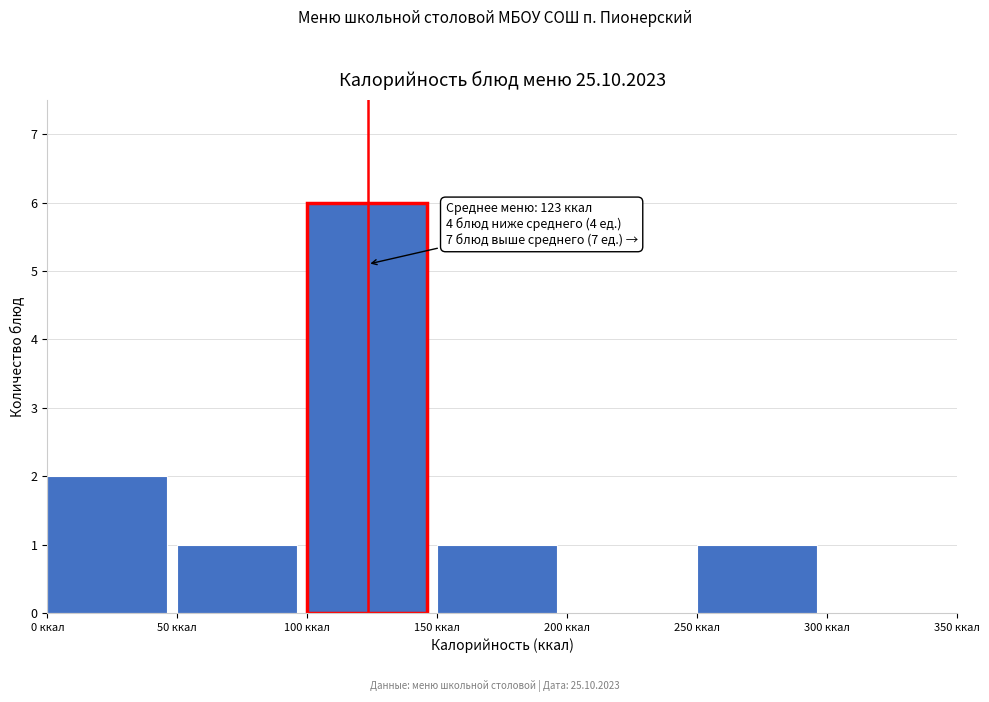

Over which range of the x-axis is the bar tallest?

100 to 150